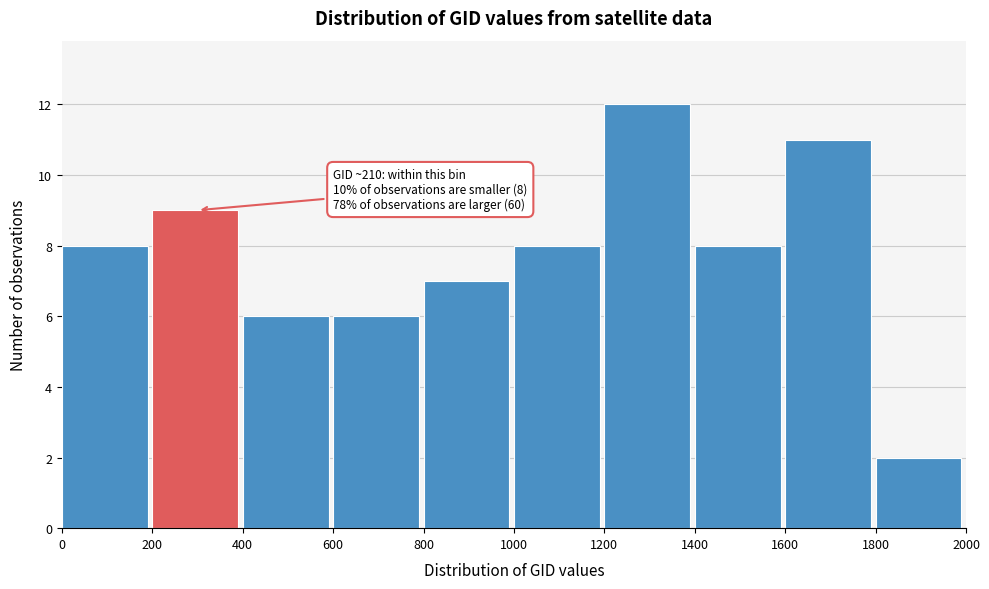

Over which range of the x-axis is the bar tallest?

1200 to 1400